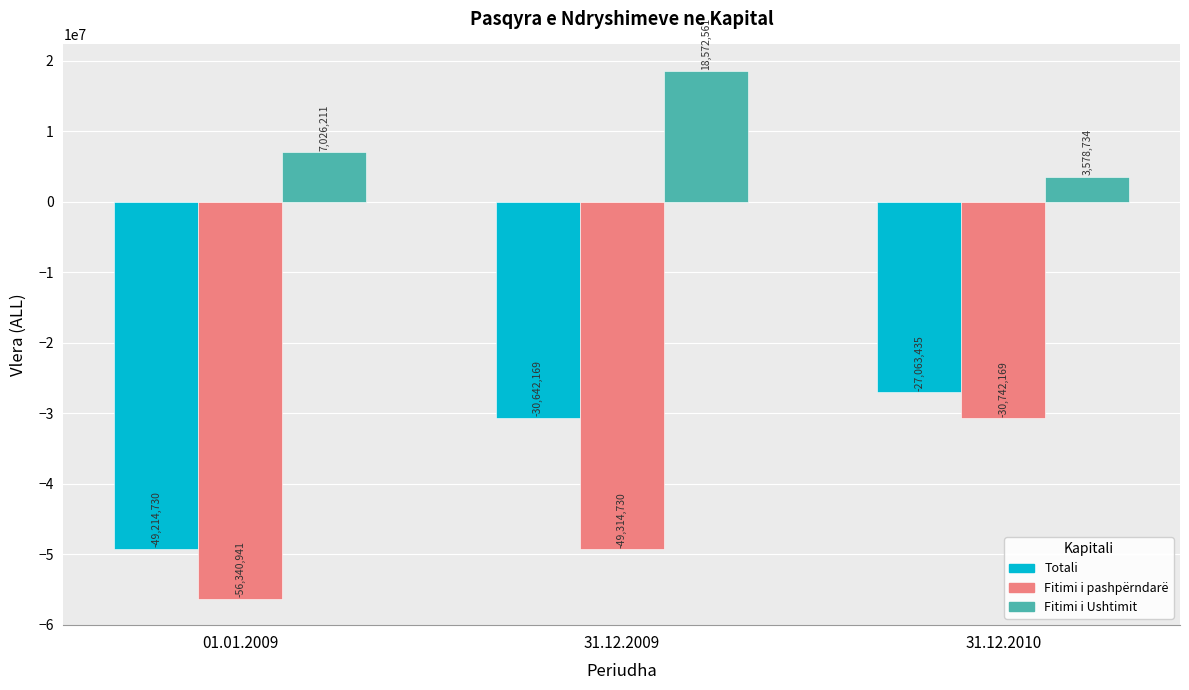

Is the value of Fitimi i Ushtimit at 01.01.2009 greater than the value of Totali at 01.01.2009?

Yes